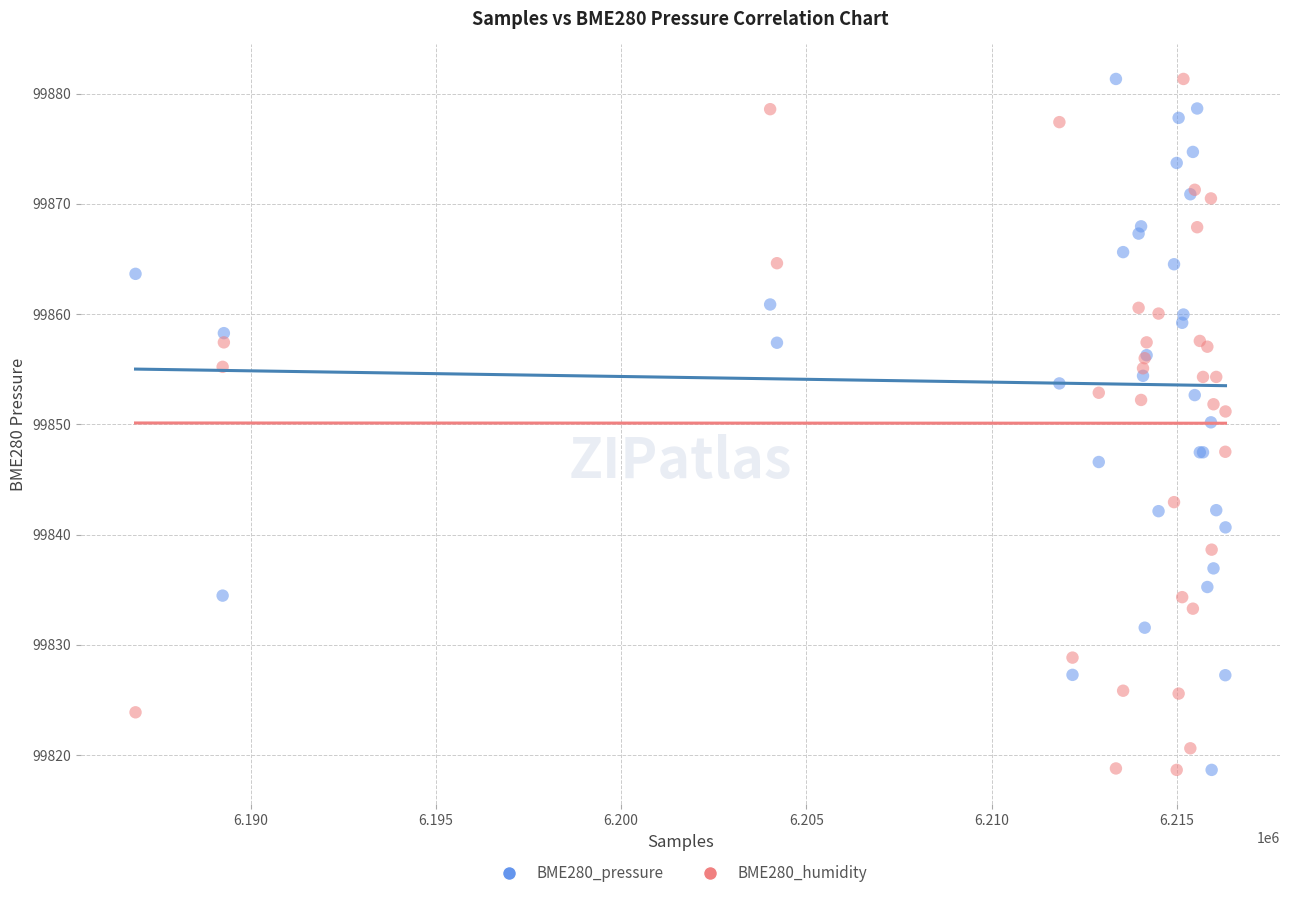

What is the X range (max minus min) for the scatter plot?

29416.0